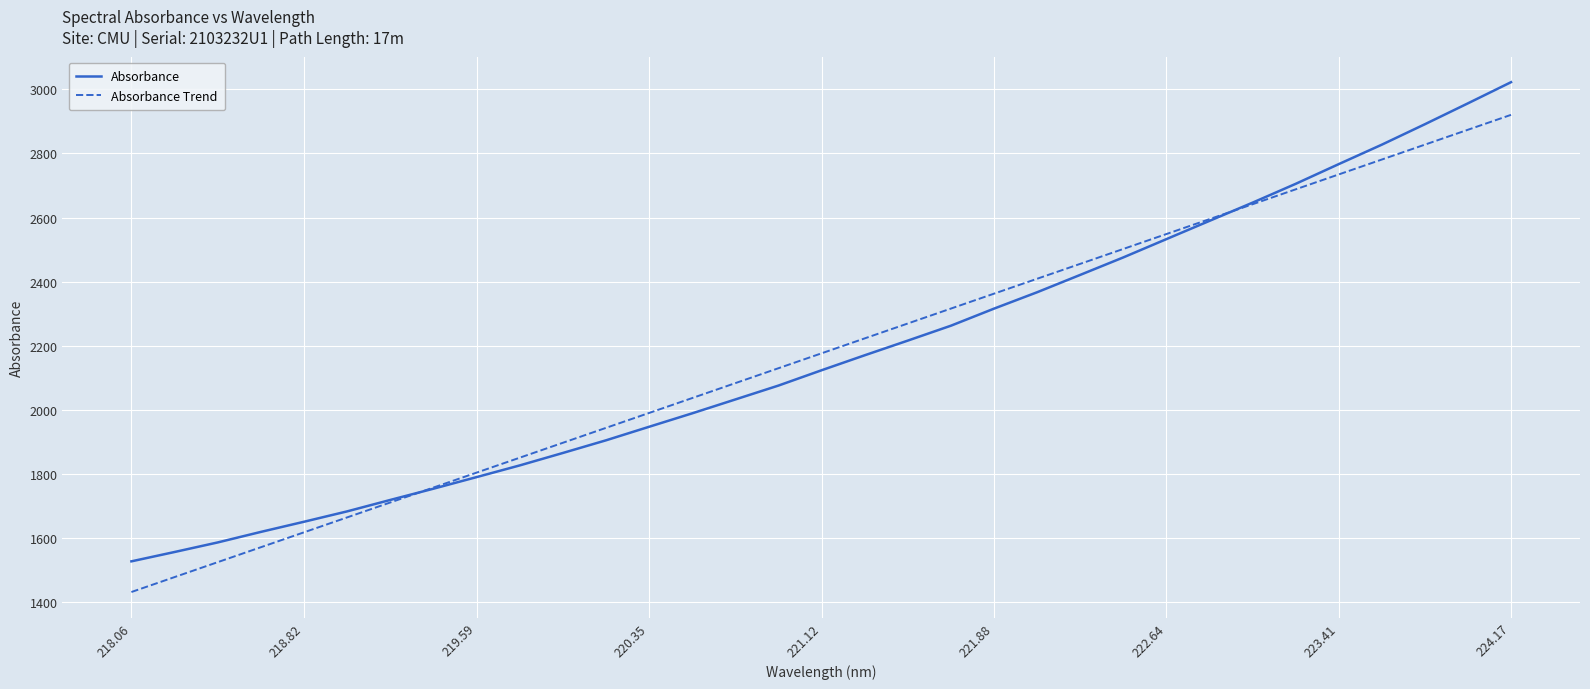

List the series in order of their peak value, highest first.

Absorbance, Absorbance Trend